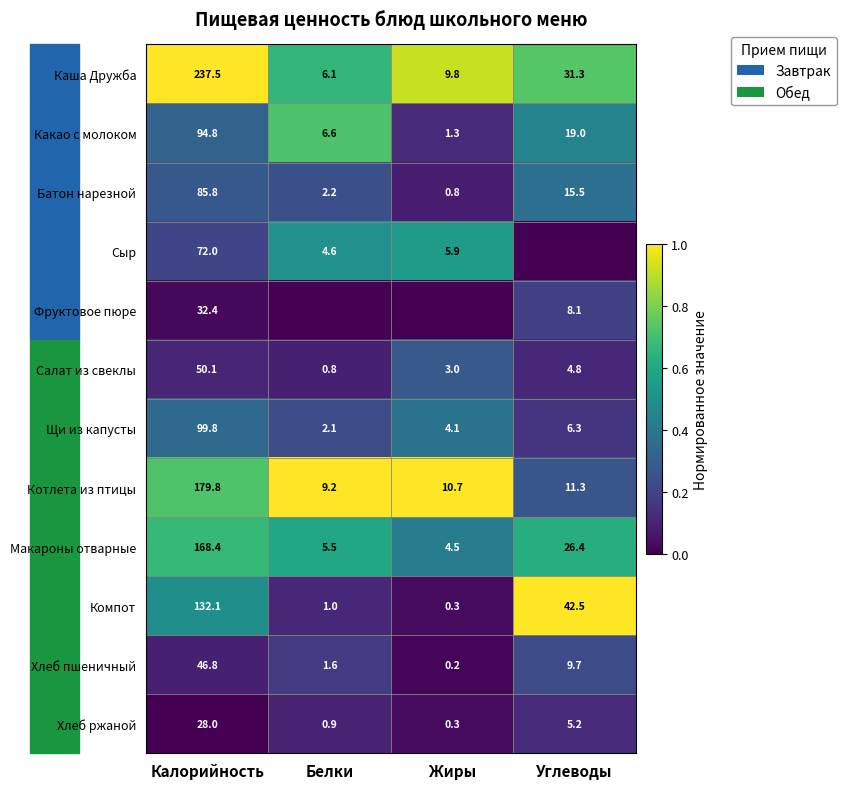

What is the spread (max minus min) of values at Калорийность?

209.5